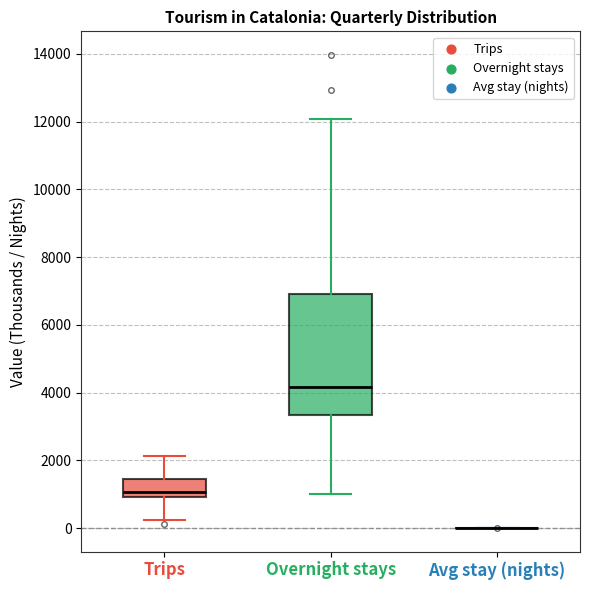

Which box is the tallest, from its lower edge to its upper edge?

Overnight stays